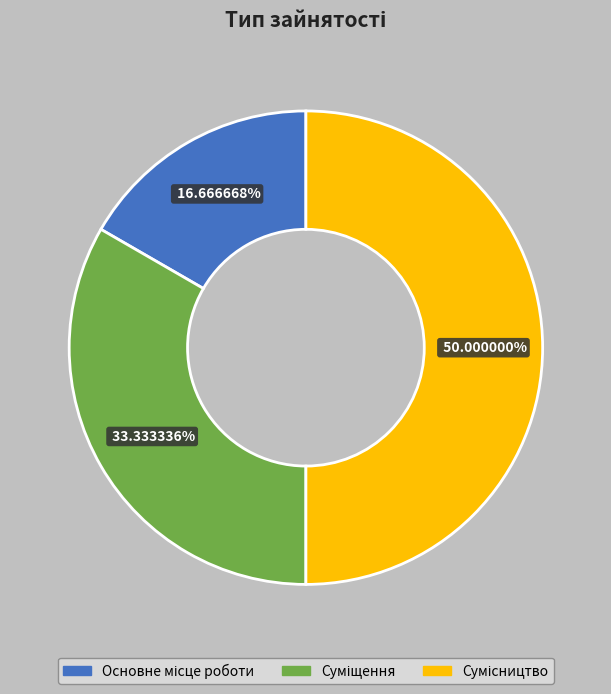

How many slices are in this pie chart?

3